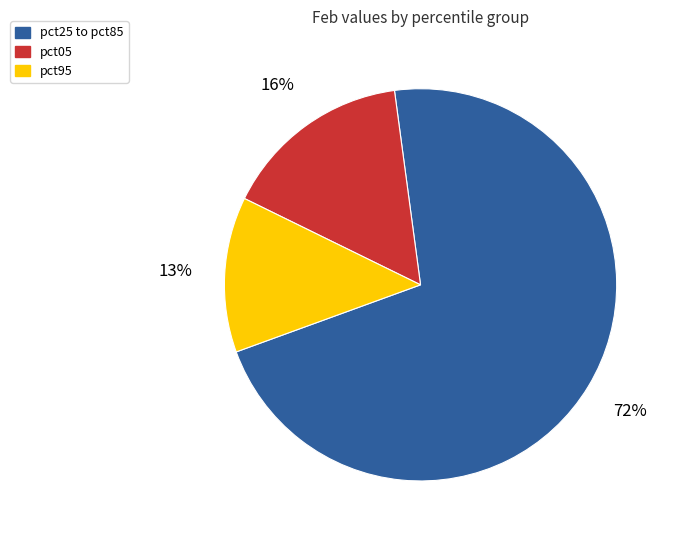

Does any single category account for the majority?

Yes